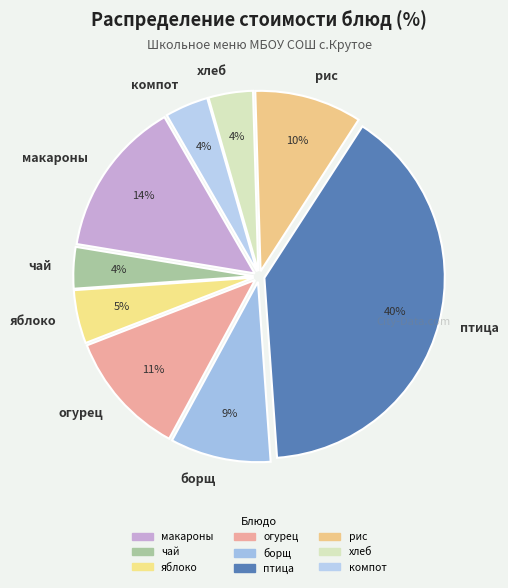

To the nearest percent, what is the average slice percentage?

11%